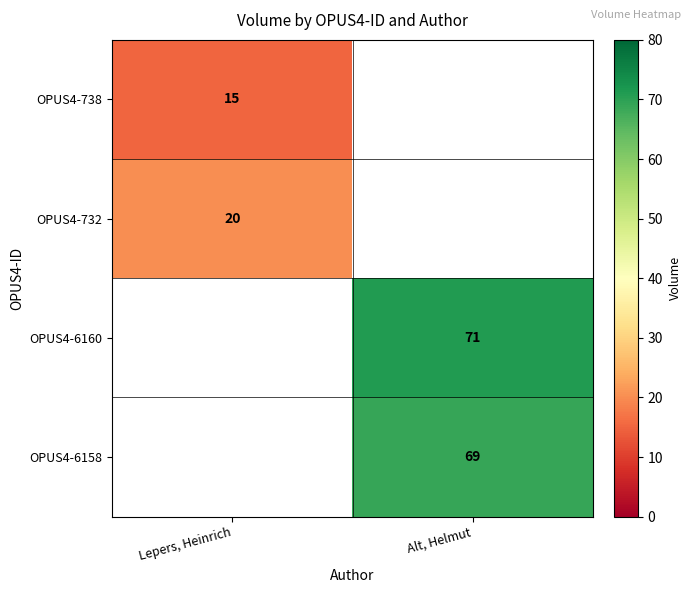

The OPUS4-6158 series shows 92 at Alt, Helmut. True or false?

False